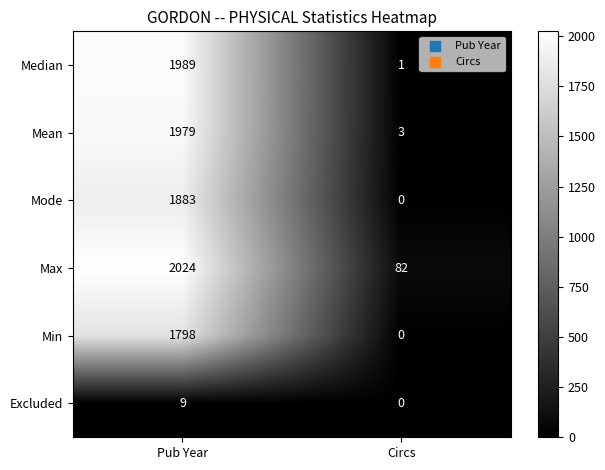

What is the approximate value of Max at Circs?

82